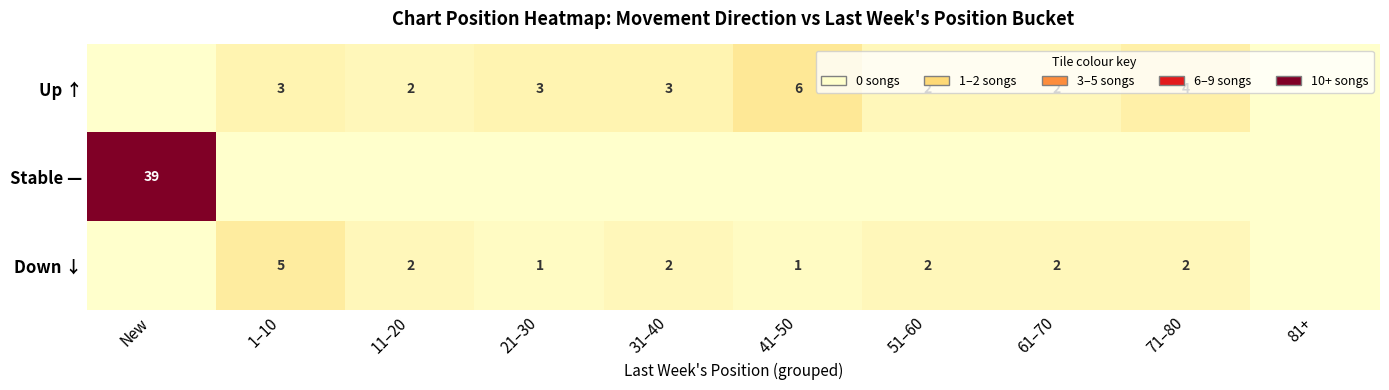

Is it true that Down ↓ equals 0.6 at 11–20?

False